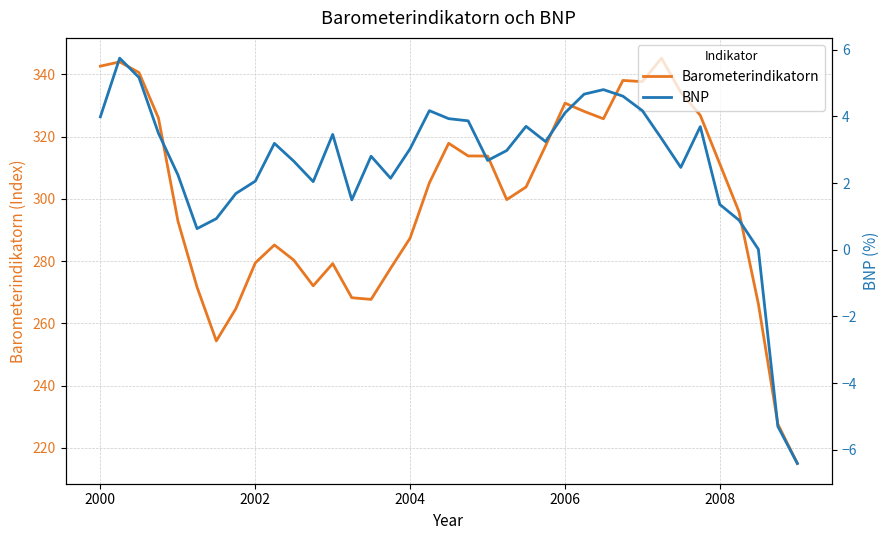

How many values in the BNP series exceed 3?

19